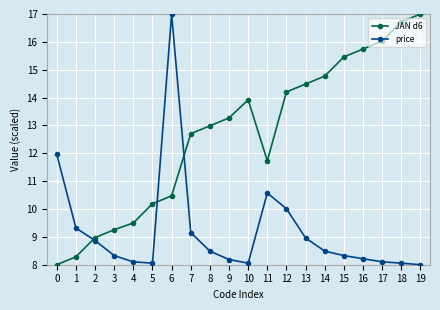

At which category is the sum across all series the highest?

6